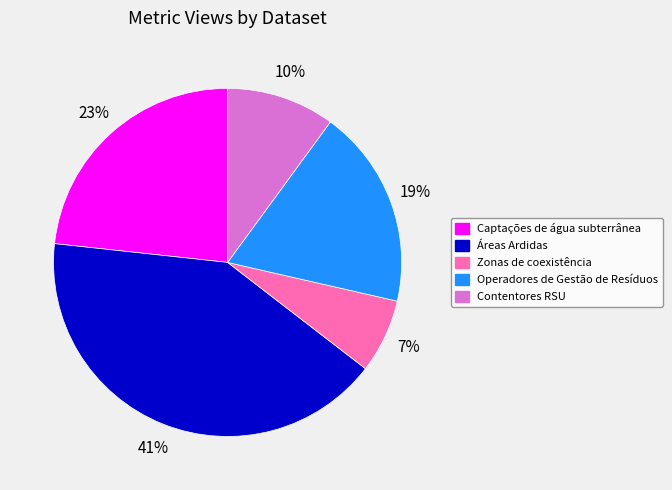

How many slices are in this pie chart?

5